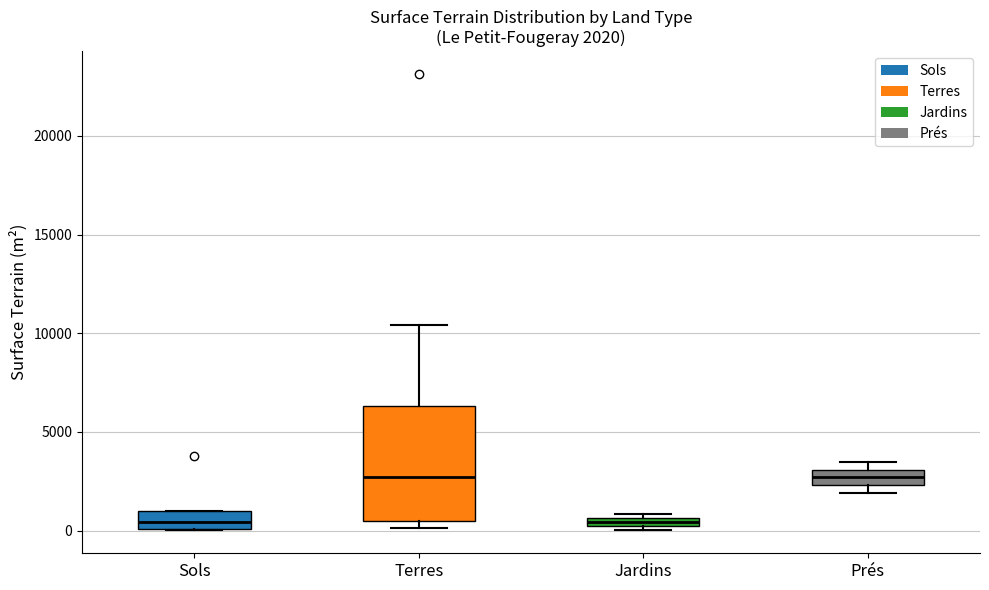

Comparing the boxes themselves (not the whiskers), which one is the tallest?

Terres